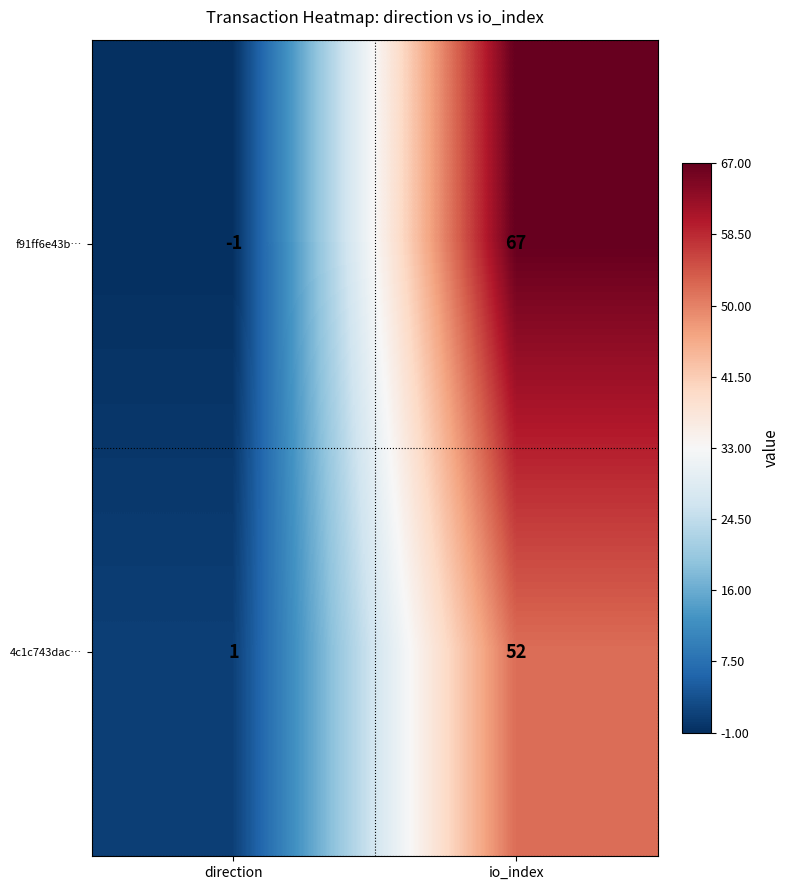

What is the average value of the f91ff6e43b… series?

33